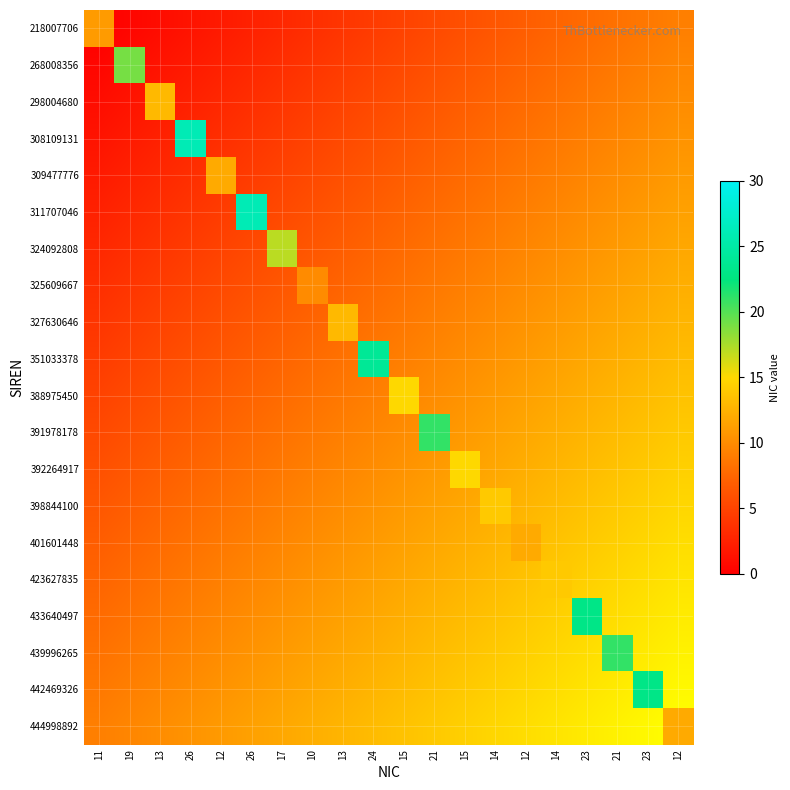

At which label does 388975450 reach its peak?

15